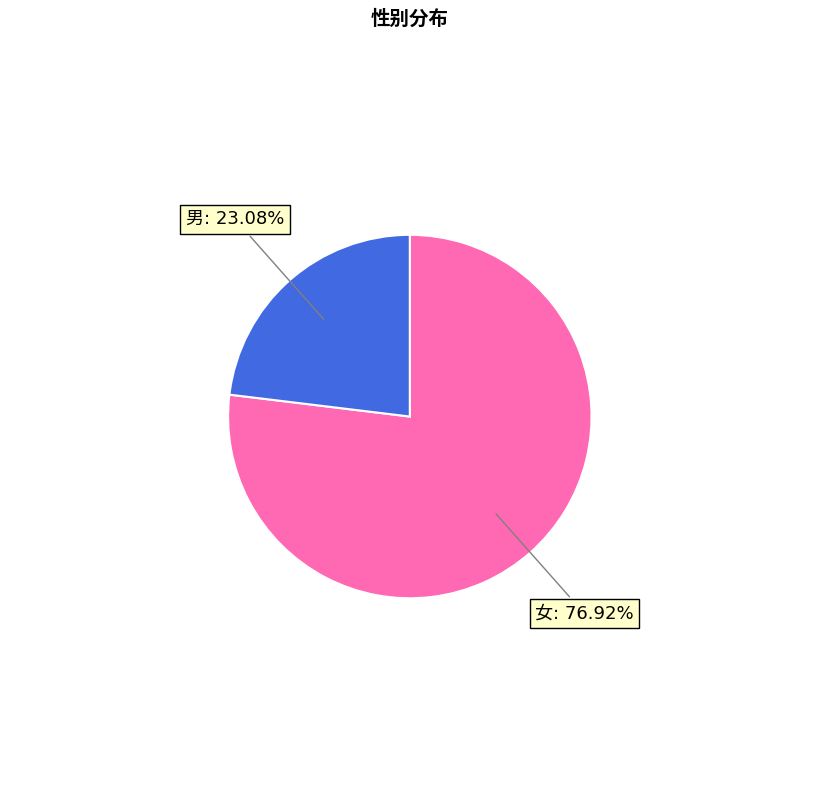

Does any single category account for the majority?

Yes